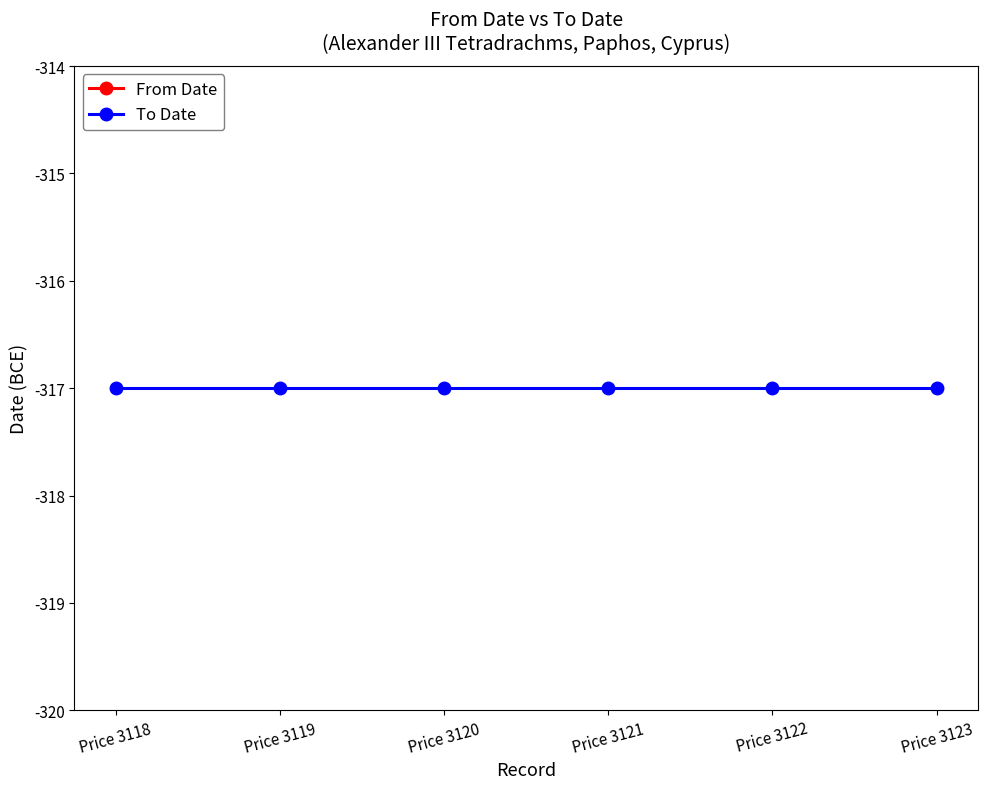

What is the approximate value of To Date at Price 3121?

-317